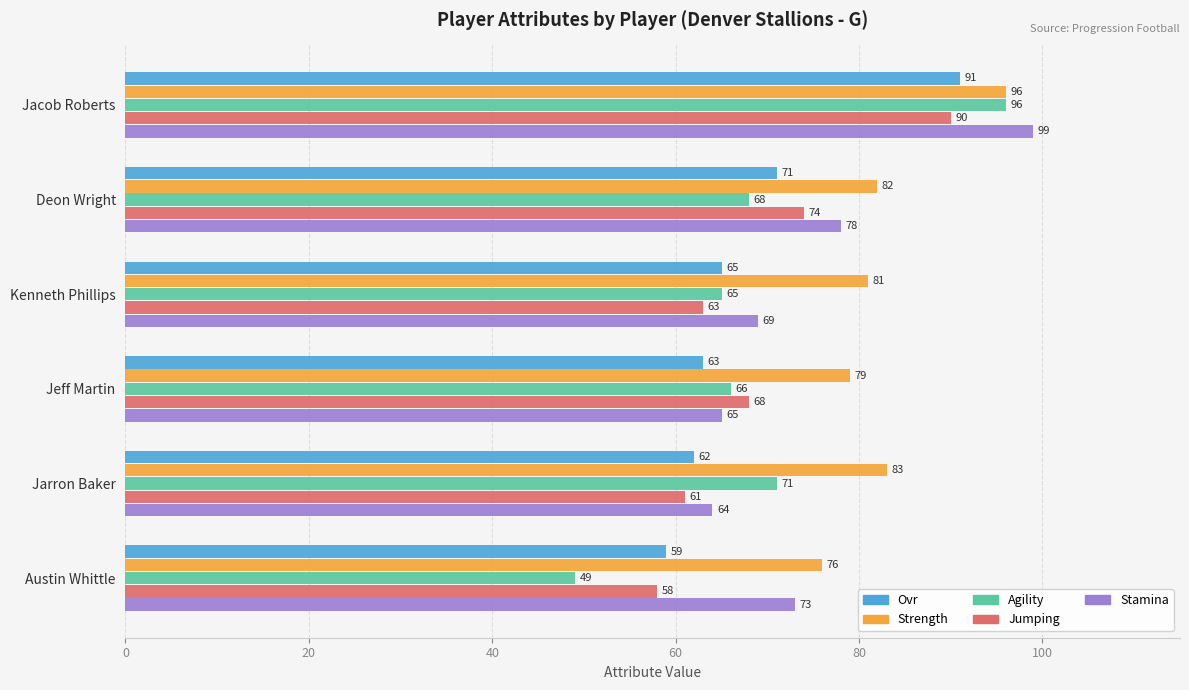

What is the spread (max minus min) of values at Austin Whittle?

27